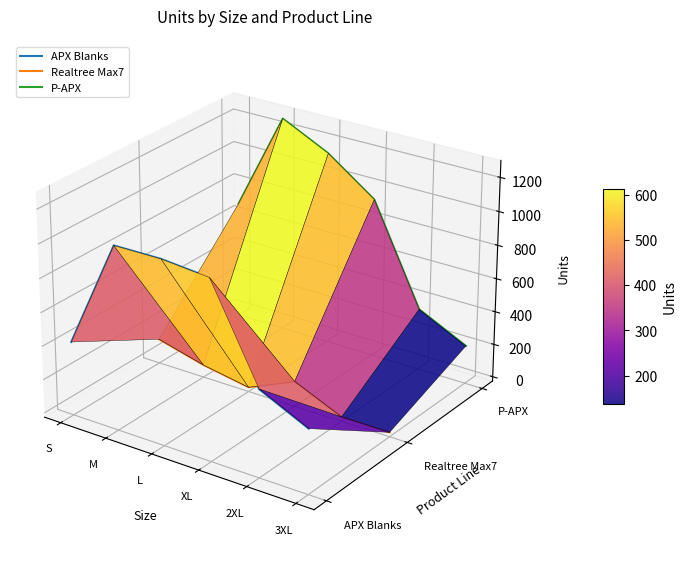

How many interior local peaks does the APX Blanks series have?

1